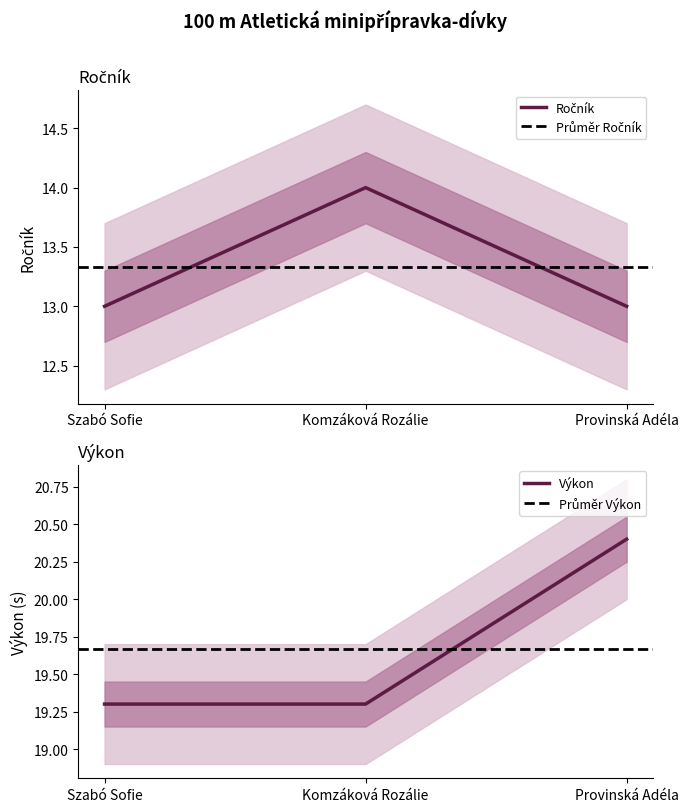

The Ročník series shows 13.0 at Provinská Adéla. True or false?

True